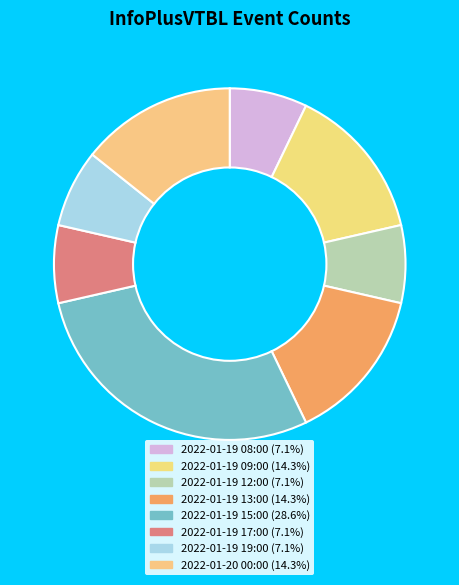

To the nearest percent, what portion does 2022-01-19 15:00 represent?

29%